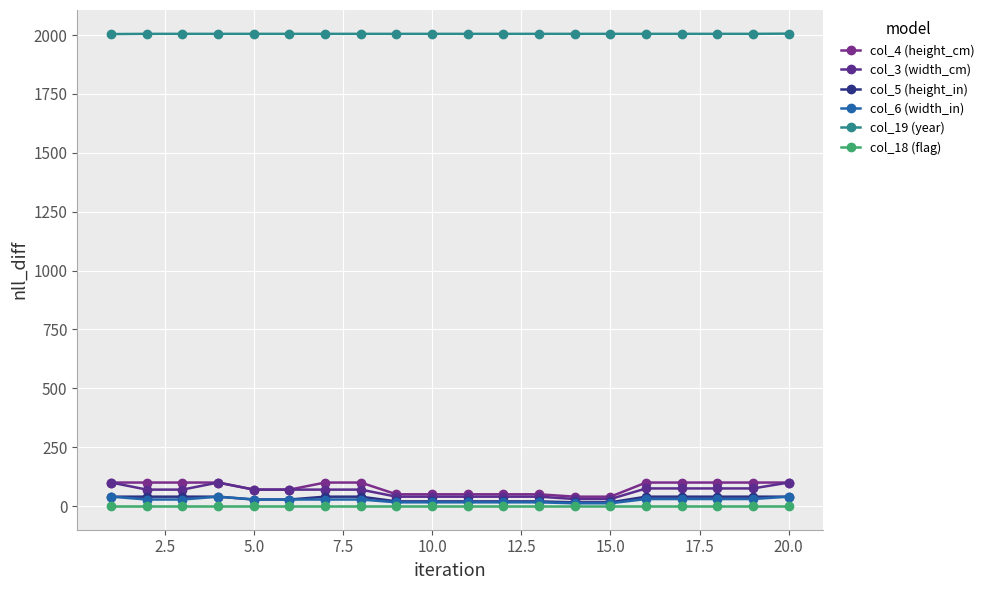

Reading left to right, transcribe all the data shown in this chart.

col_4 (height_cm): 100	100	100	100	70	70	100	100	50	50	50	50	50	40	40	100	100	100	100	100
col_3 (width_cm): 100	70	70	100	70	70	70	70	40	40	40	40	40	30	30	75	75	75	75	100
col_5 (height_in): 40	40	40	40	28	28	40	40	20	20	20	20	20	16	16	40	40	40	40	40
col_6 (width_in): 40	28	28	40	28	28	28	28	16	16	16	16	16	12	12	30	30	30	30	40
col_19 (year): 2004	2005	2005	2005	2005	2005	2005	2005	2005	2005	2005	2005	2005	2005	2005	2005	2005	2005	2005	2006
col_18 (flag): 0	0	0	0	0	0	0	0	0	0	0	0	0	0	0	0	0	0	0	0